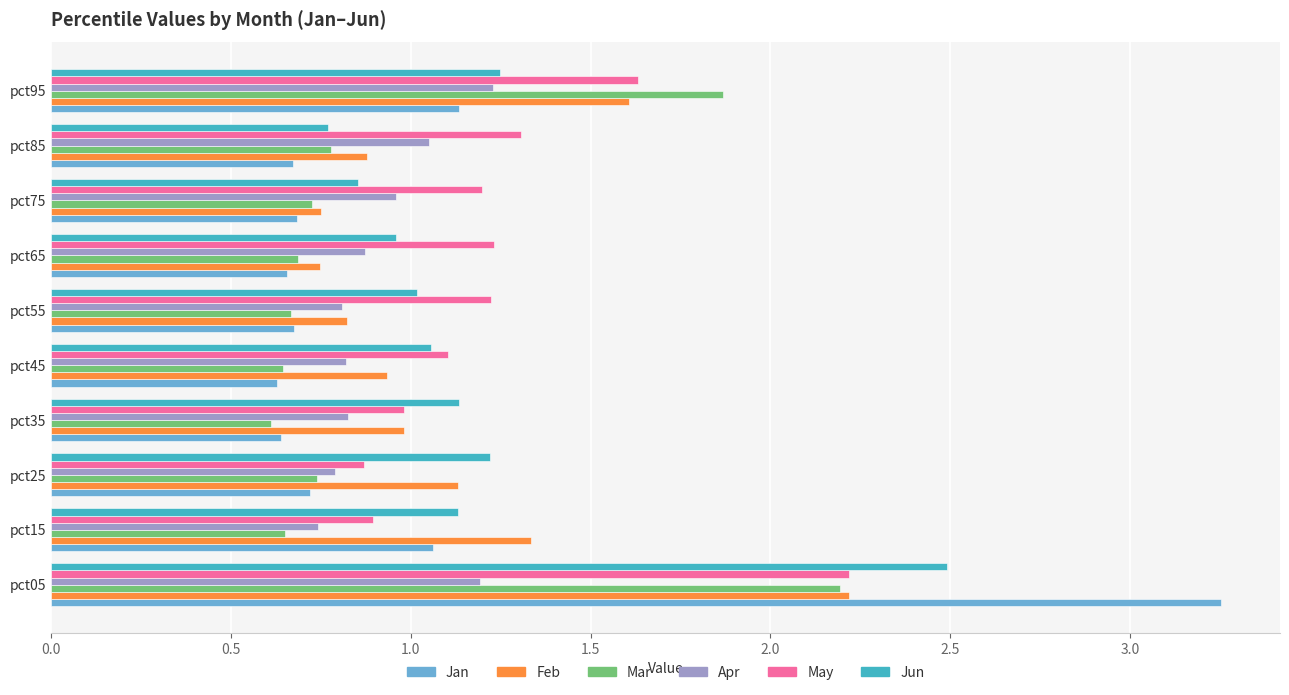

Is the value of Mar at pct35 greater than the value of Apr at pct35?

No